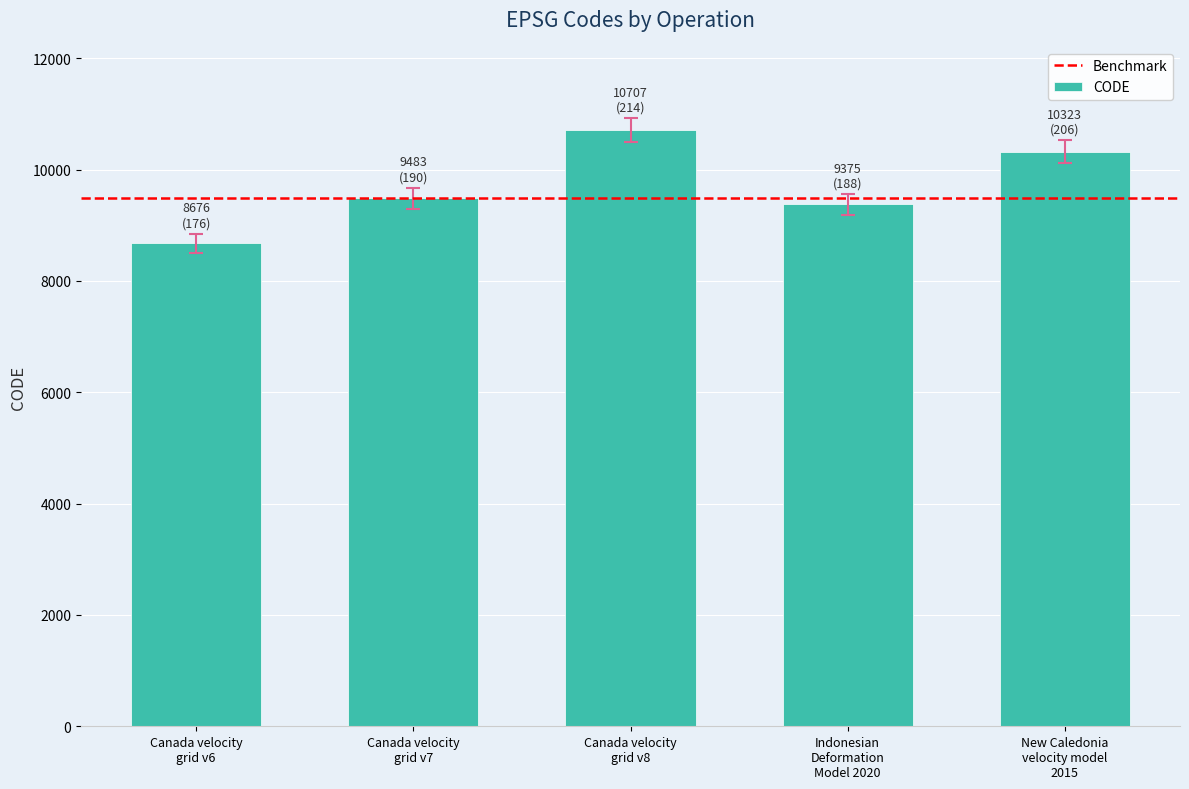

Reading left to right, what are all the values shown in this chart?

Canada velocity
grid v6=8676	Canada velocity
grid v7=9483	Canada velocity
grid v8=10707	Indonesian
Deformation
Model 2020=9375	New Caledonia
velocity model
2015=10323